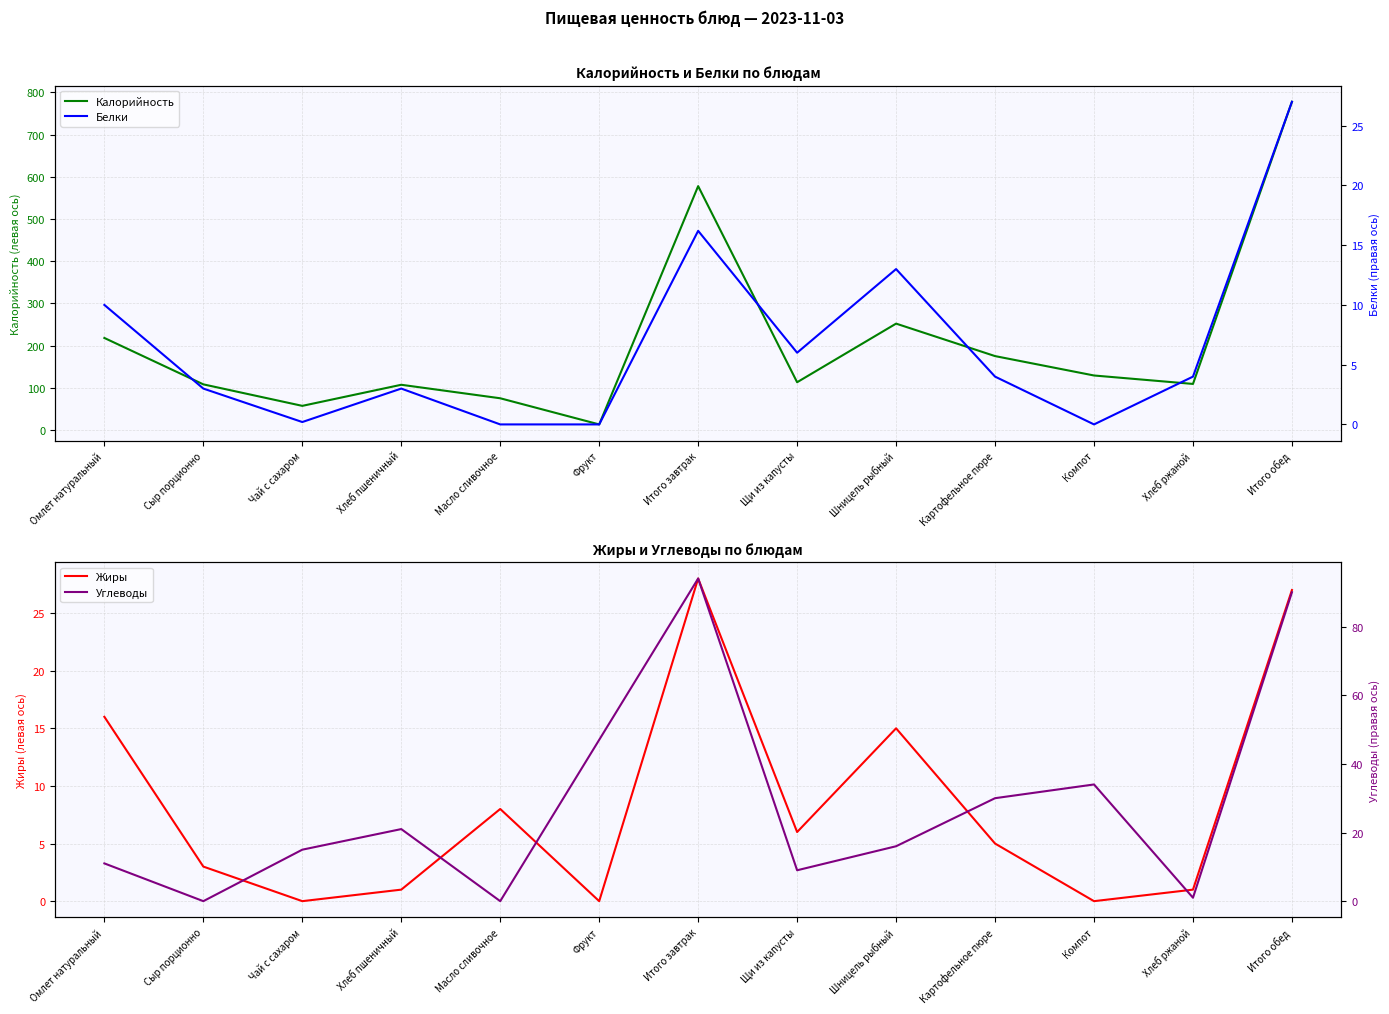

At which label is Белки closest to 13?

Шницель рыбный